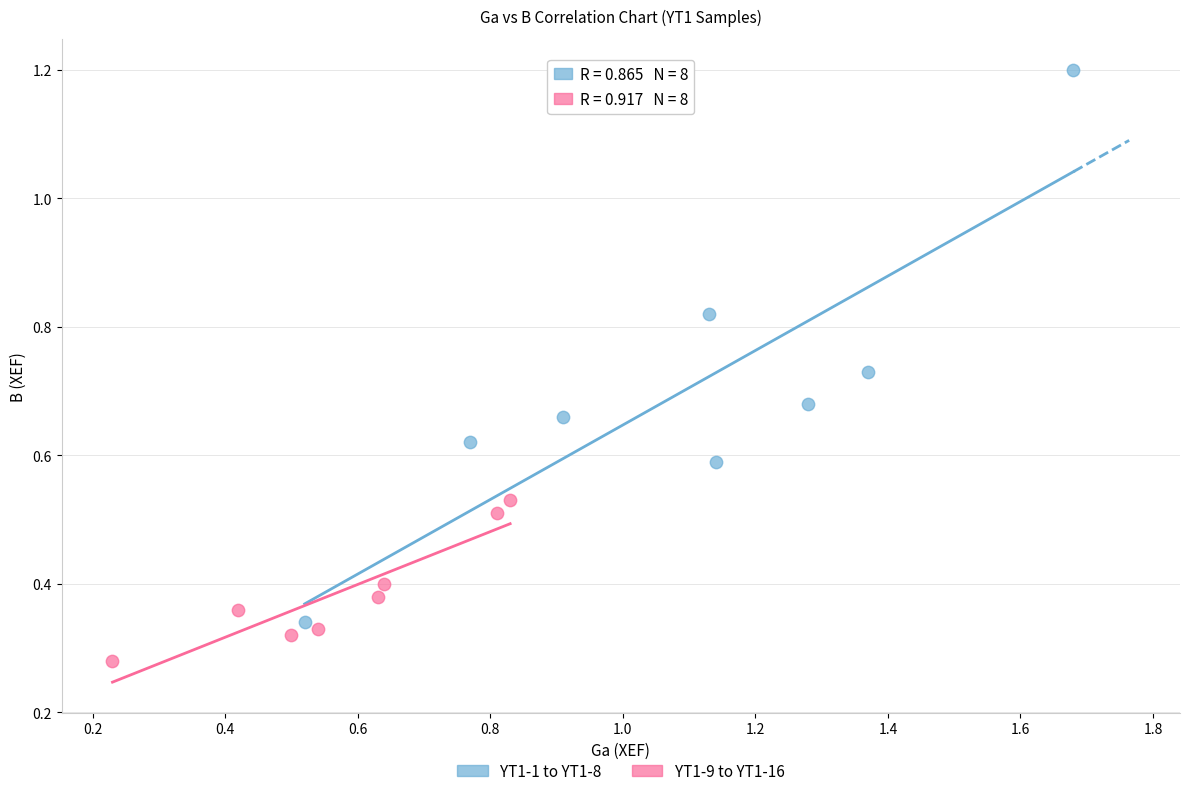

Which series reaches the maximum Y coordinate?

YT1-1 to YT1-8